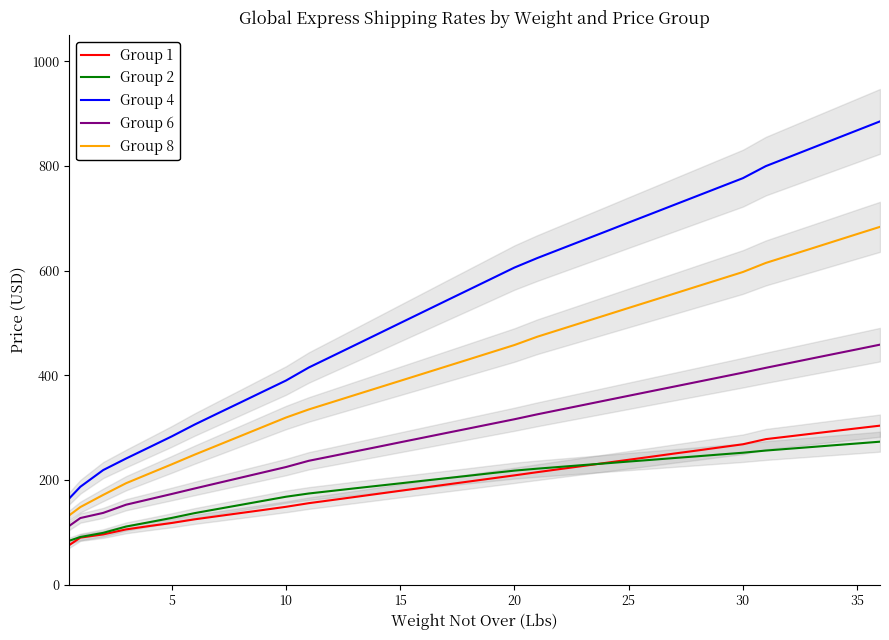

What is the value of the Group 2 point at the 24th from the left?

228.3